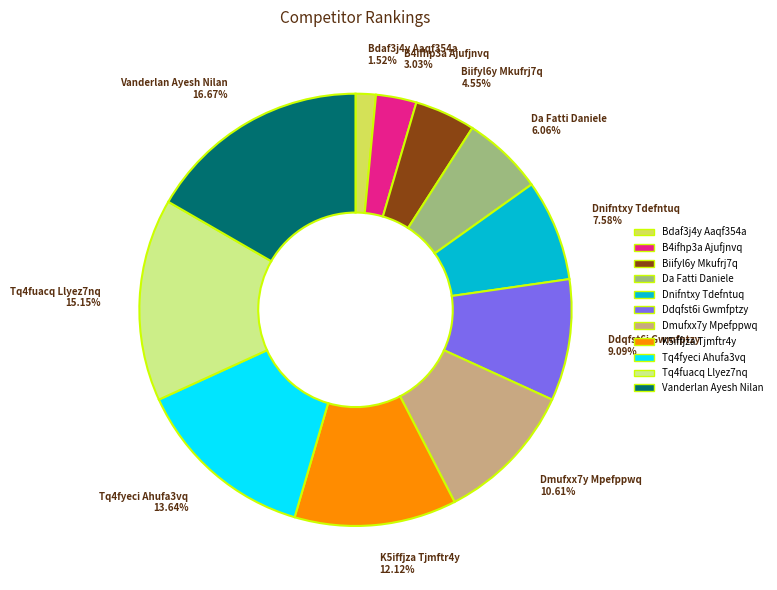

Rank the categories by value from highest to lowest.

Vanderlan Ayesh Nilan, Tq4fuacq Llyez7nq, Tq4fyeci Ahufa3vq, K5iffjza Tjmftr4y, Dmufxx7y Mpefppwq, Ddqfst6i Gwmfptzy, Dnifntxy Tdefntuq, Da Fatti Daniele, Biifyl6y Mkufrj7q, B4ifhp3a Ajufjnvq, Bdaf3j4y Aaqf354a